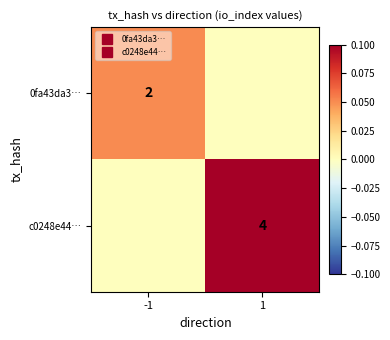

Which series has the largest total across all categories?

c0248e44…